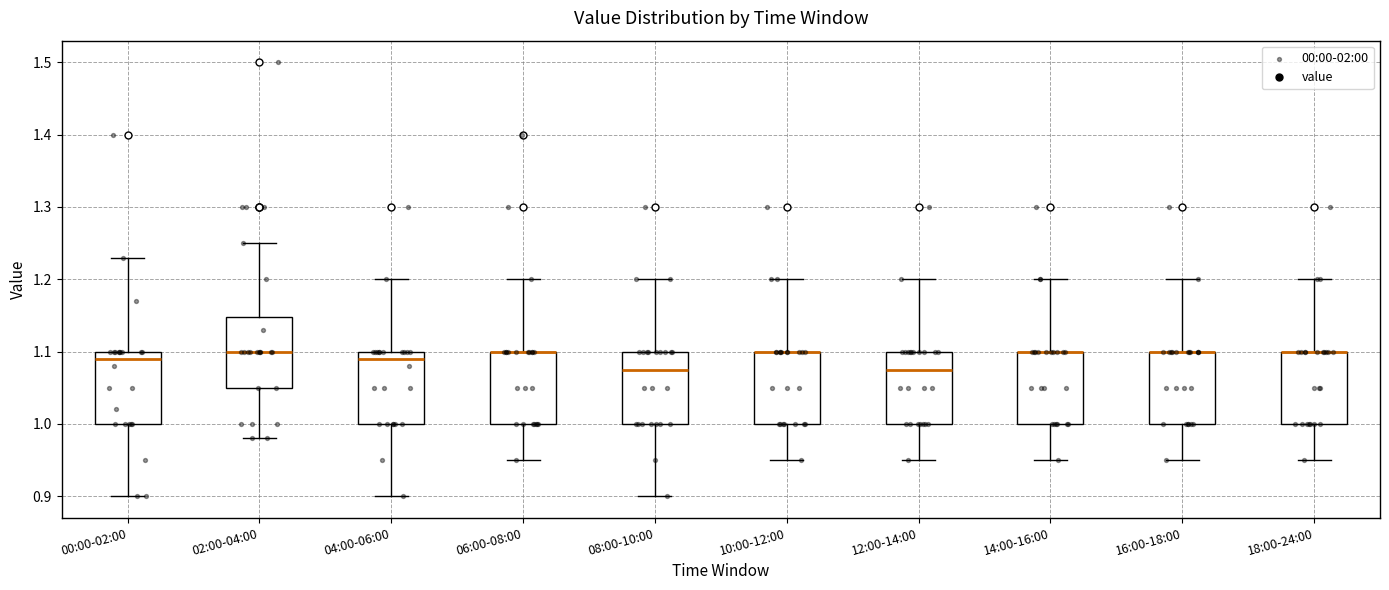

Where does the lower whisker of the box for 16:00-18:00 end on the y-axis? The values are not printed on the chart, so give them approximately, as read against the axis.

0.95